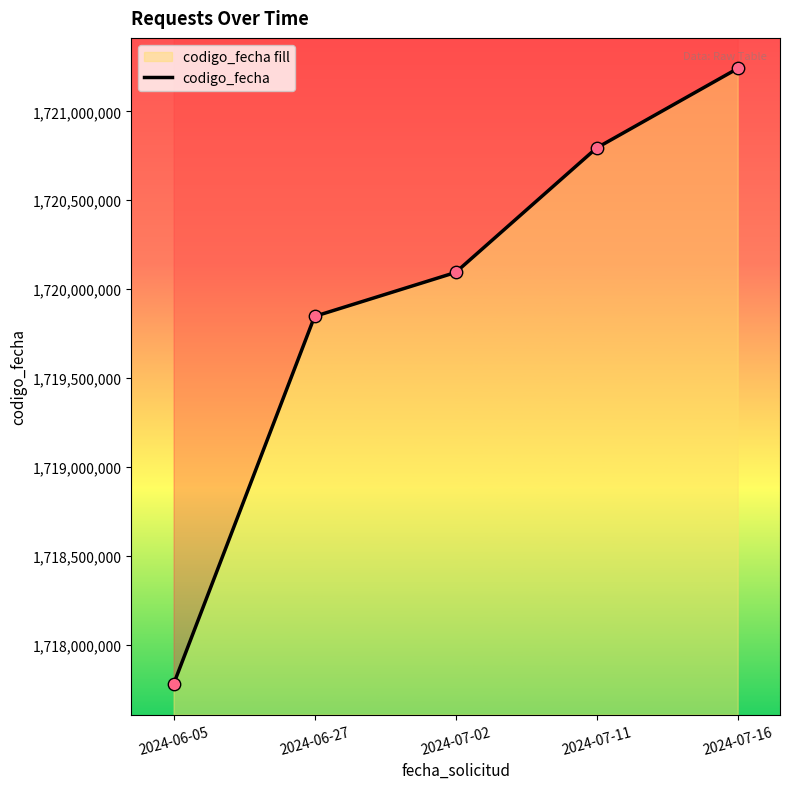

Between 2024-07-11 and 2024-06-05, which is larger?

2024-07-11